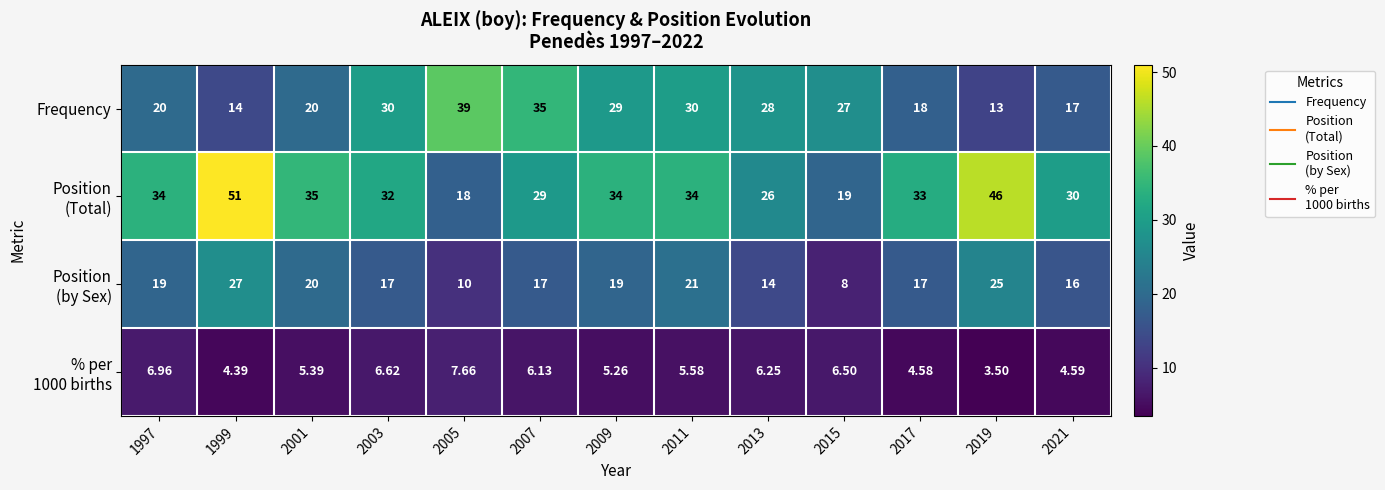

How many data points does each series have?

13